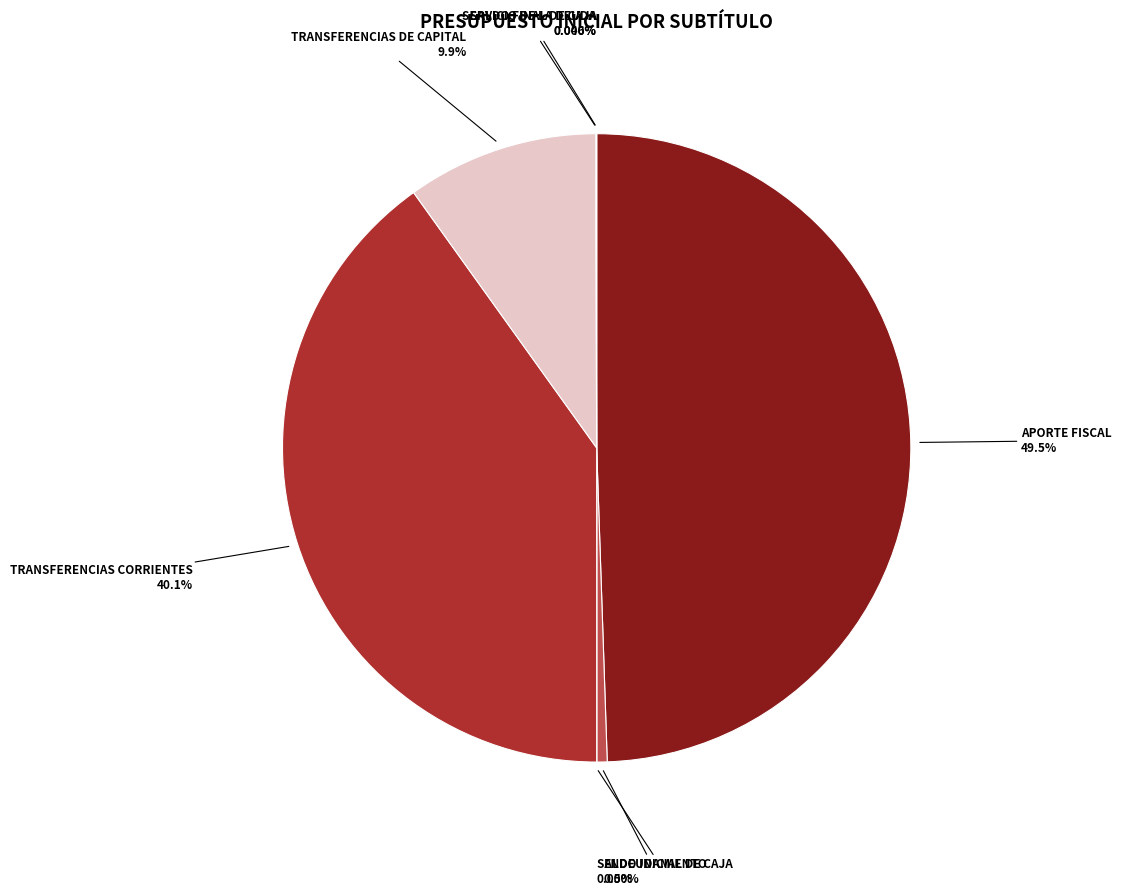

How much of the chart is everything except TRANSFERENCIAS DE CAPITAL?

90.1%